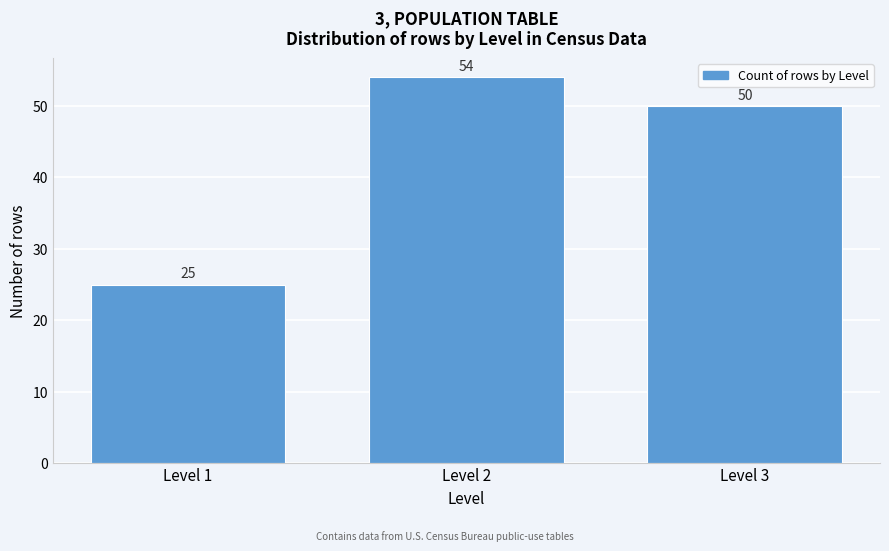

Reading left to right, what are all the values shown in this chart?

Level 1=25	Level 2=54	Level 3=50